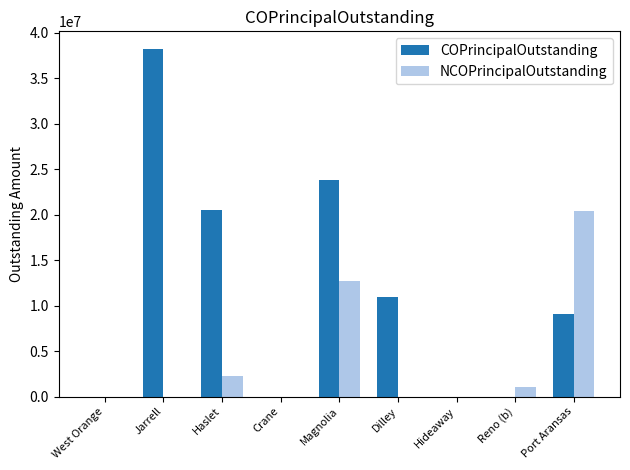

Between Dilley and Reno (b), which series saw the biggest shift?

COPrincipalOutstanding